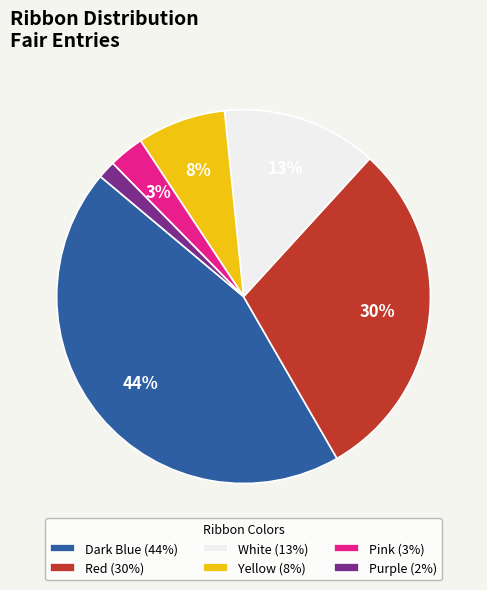

Which category has the biggest portion of the pie?

Dark Blue